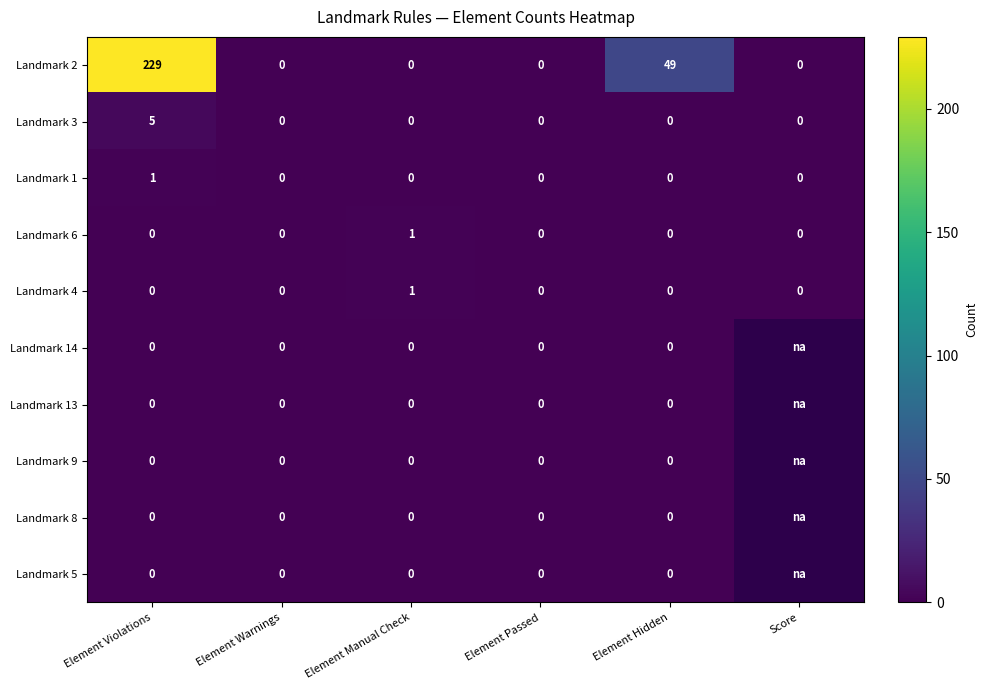

What is the highest value of the Landmark 2 series?

229